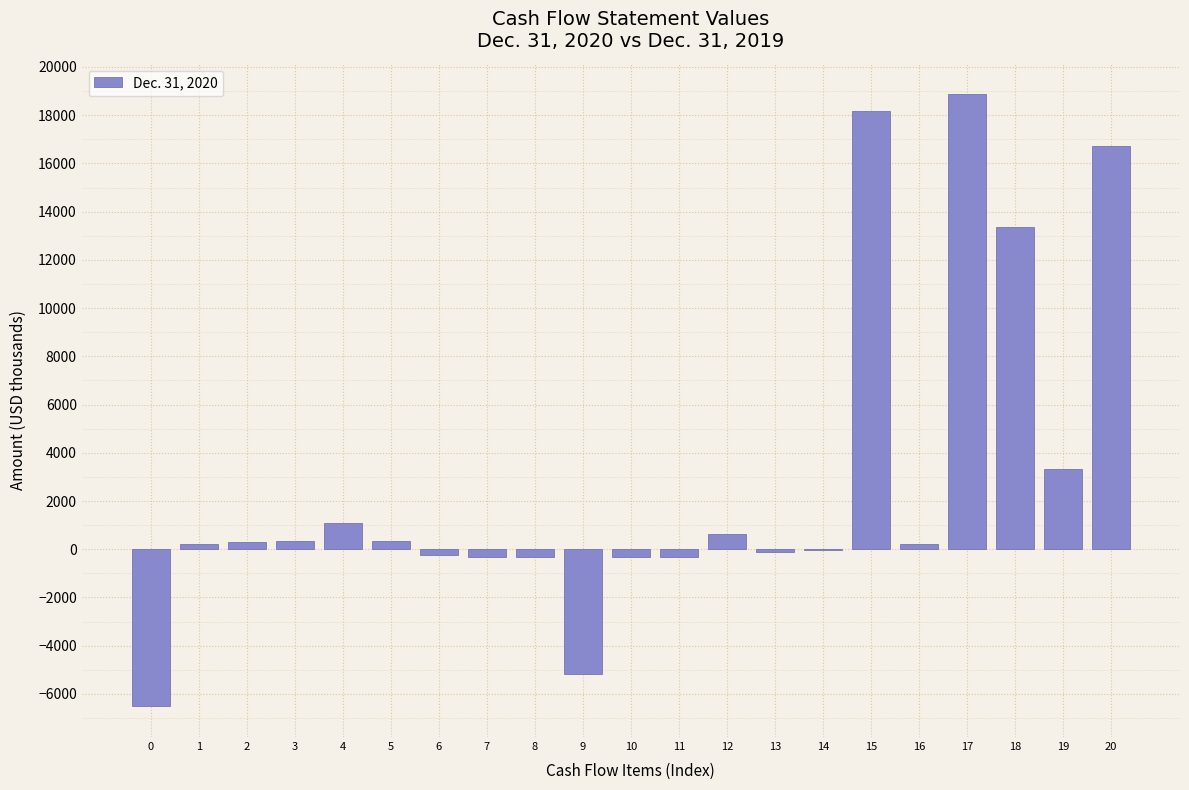

What is the sum of all values?

60148